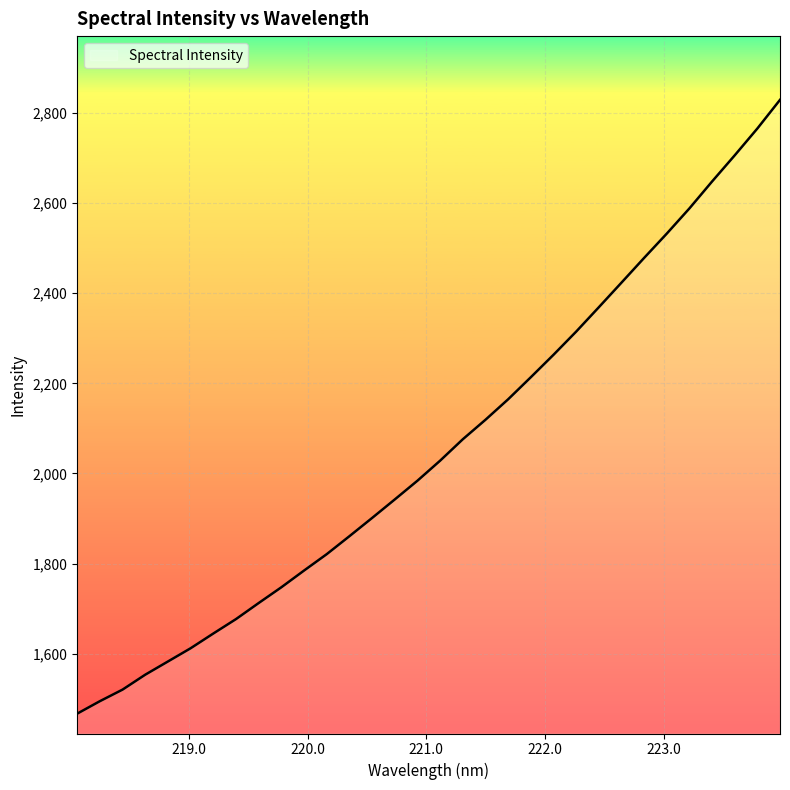

What is the difference between the maximum and minimum values?

1362.3